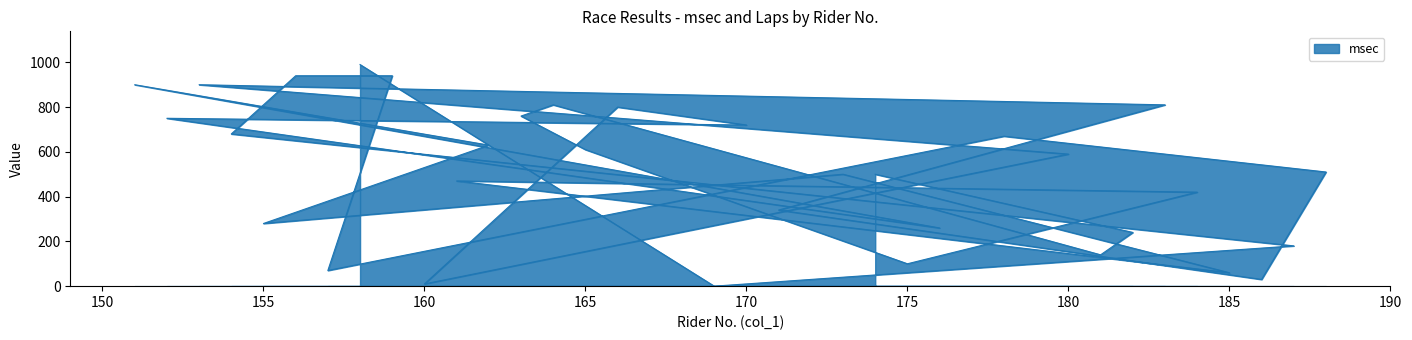

List the labels in order of value, largest first.

158, 156, 159, 153, 151, 183, 164, 166, 163, 152, 170, 154, 178, 162, 165, 180, 188, 173, 174, 161, 184, 171, 155, 176, 182, 187, 181, 175, 157, 185, 186, 160, 169